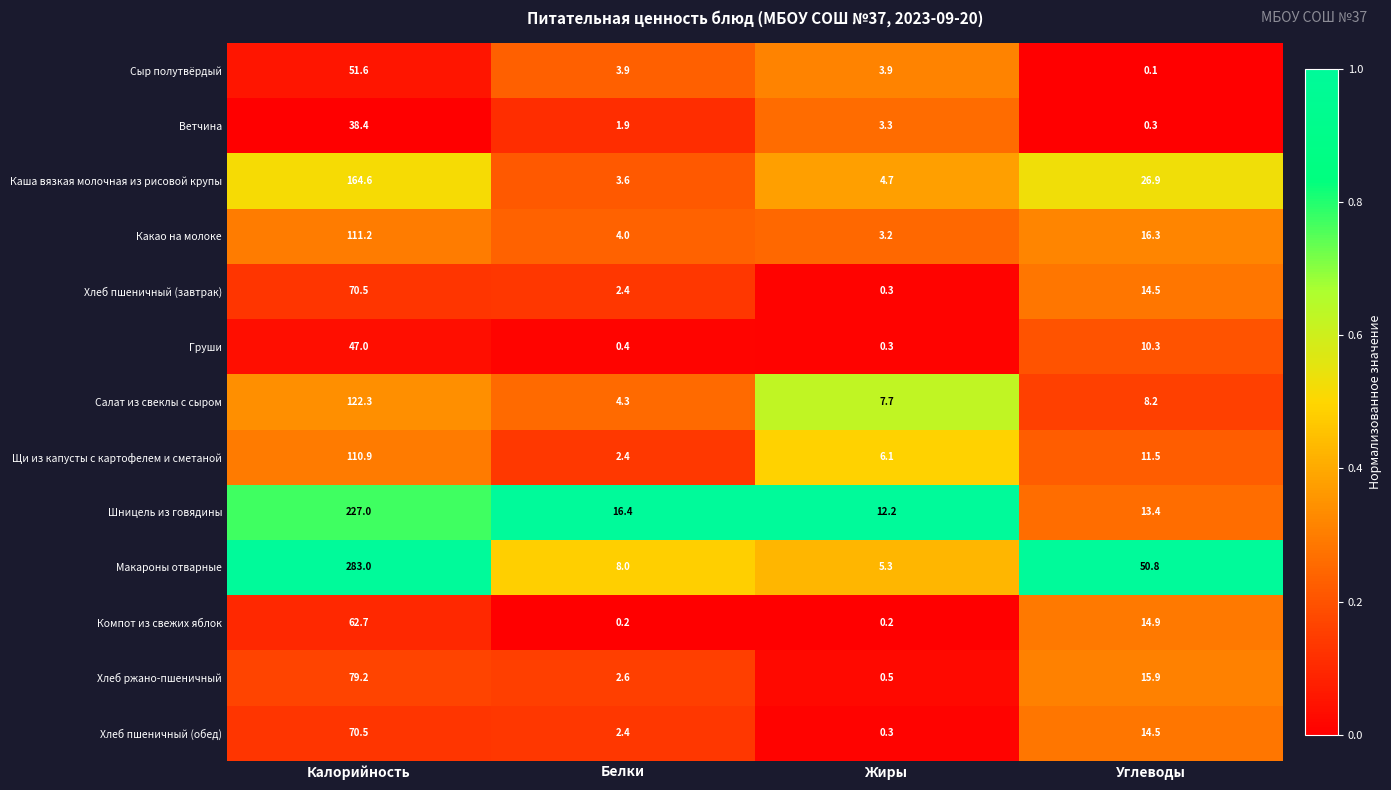

Where is Шницель из говядины nearest to the value 119?

Белки